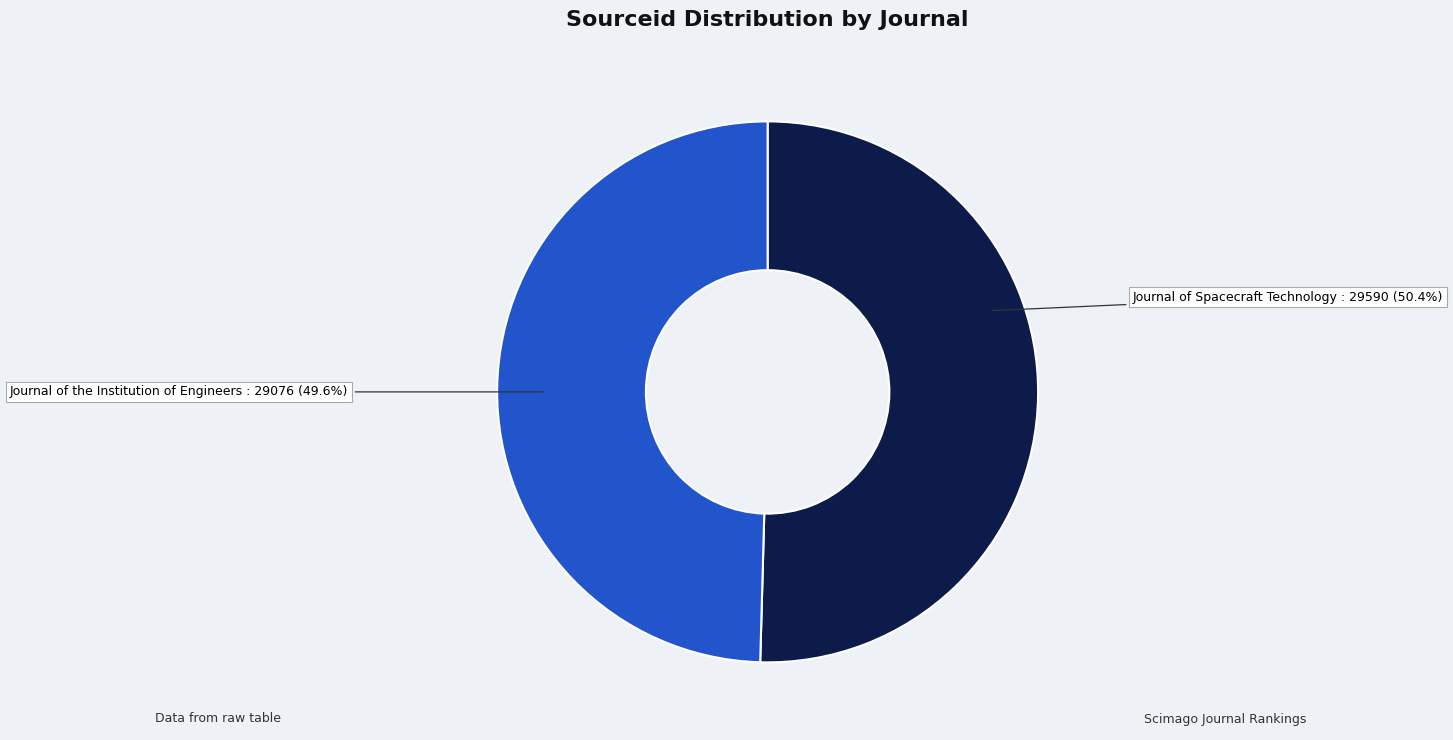

What portion of the pie excludes Journal of the Institution of Engineers?

50.4%